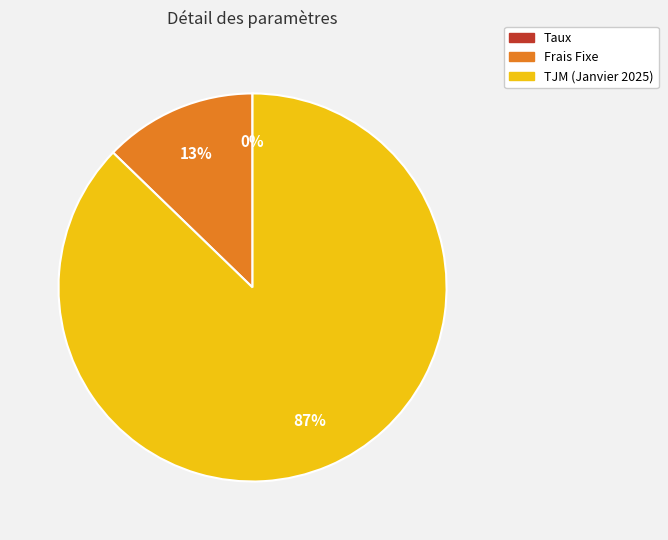

Which category has the biggest portion of the pie?

TJM (Janvier 2025)